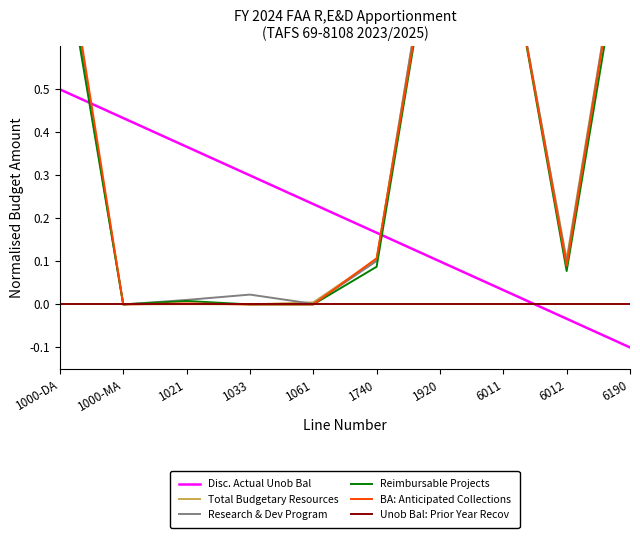

What is the difference between the Disc. Actual Unob Bal values at 6190 and 6012?

0.1